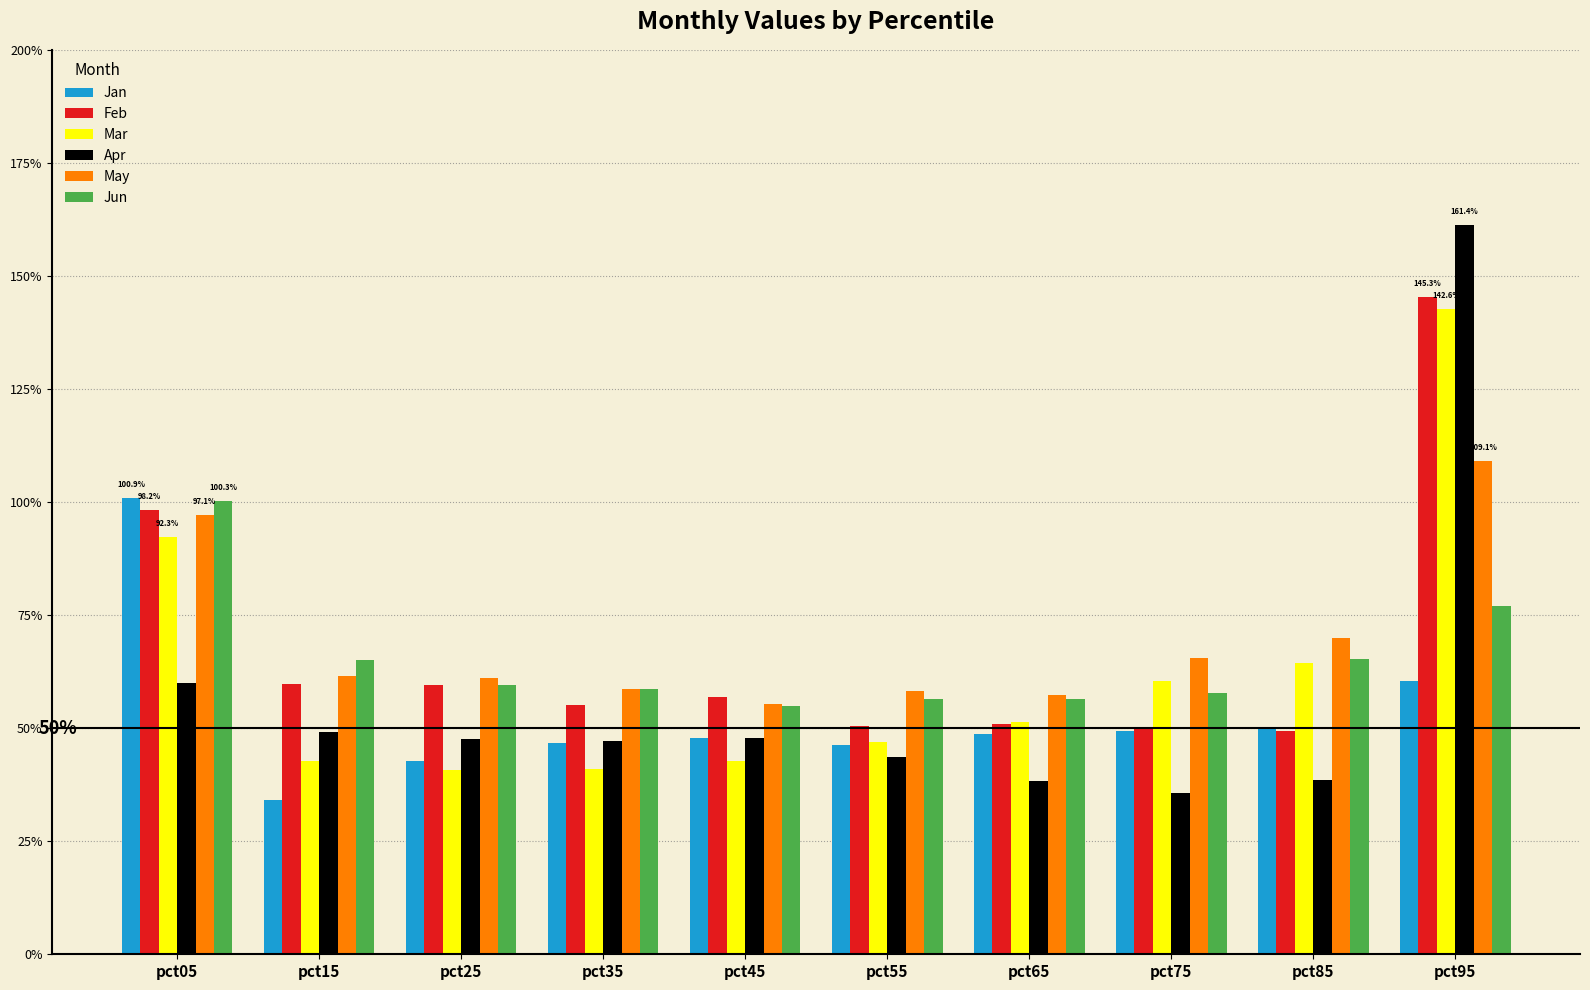

Rank the series by their maximum value, from lowest to highest.

Jun, Jan, May, Mar, Feb, Apr